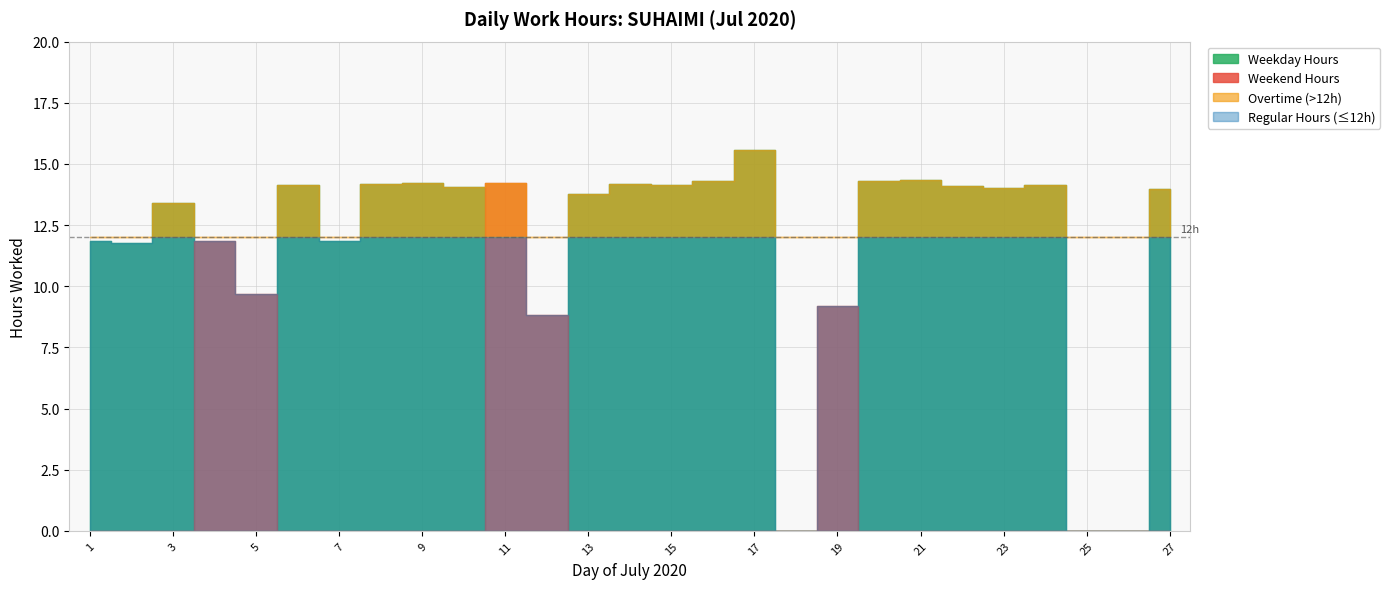

What is the average value?

11.7